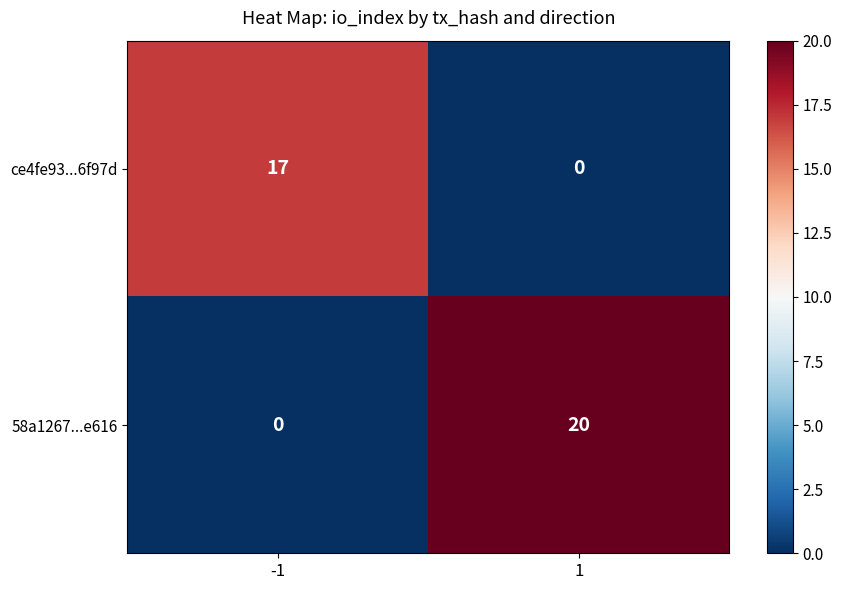

What is the spread (max minus min) of values at -1?

17